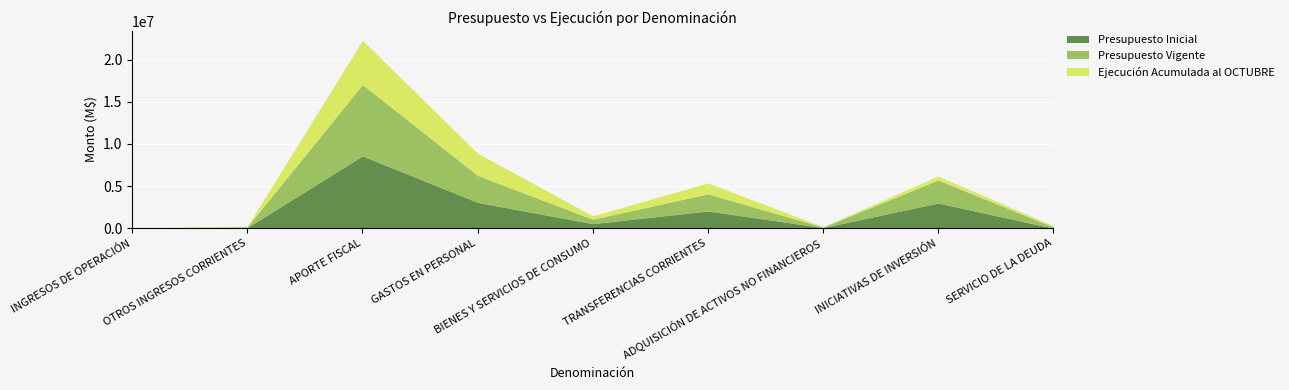

How many interior local peaks does the Presupuesto Inicial series have?

3